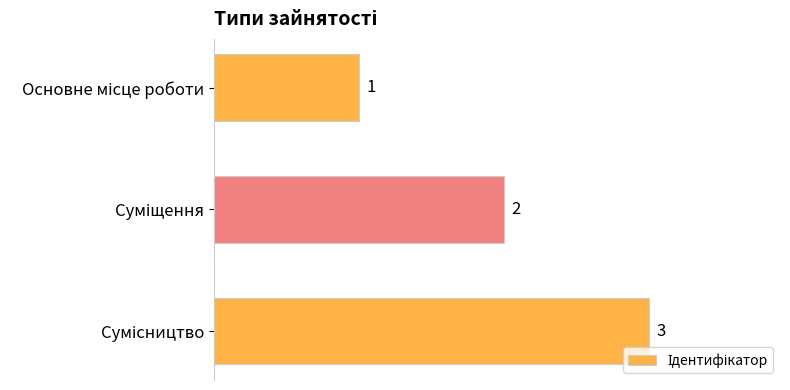

How many bars are there in total?

3